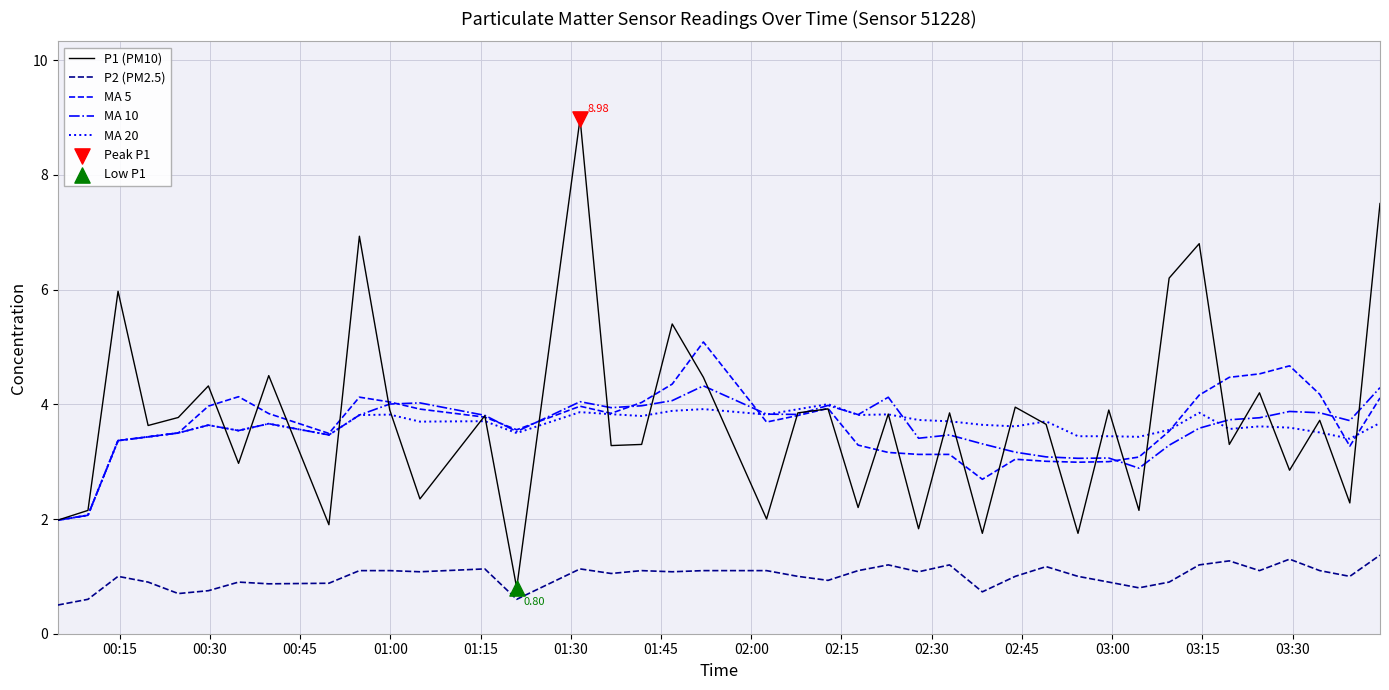

True or false: MA 10 and P2 (PM2.5) intersect in this chart.

False